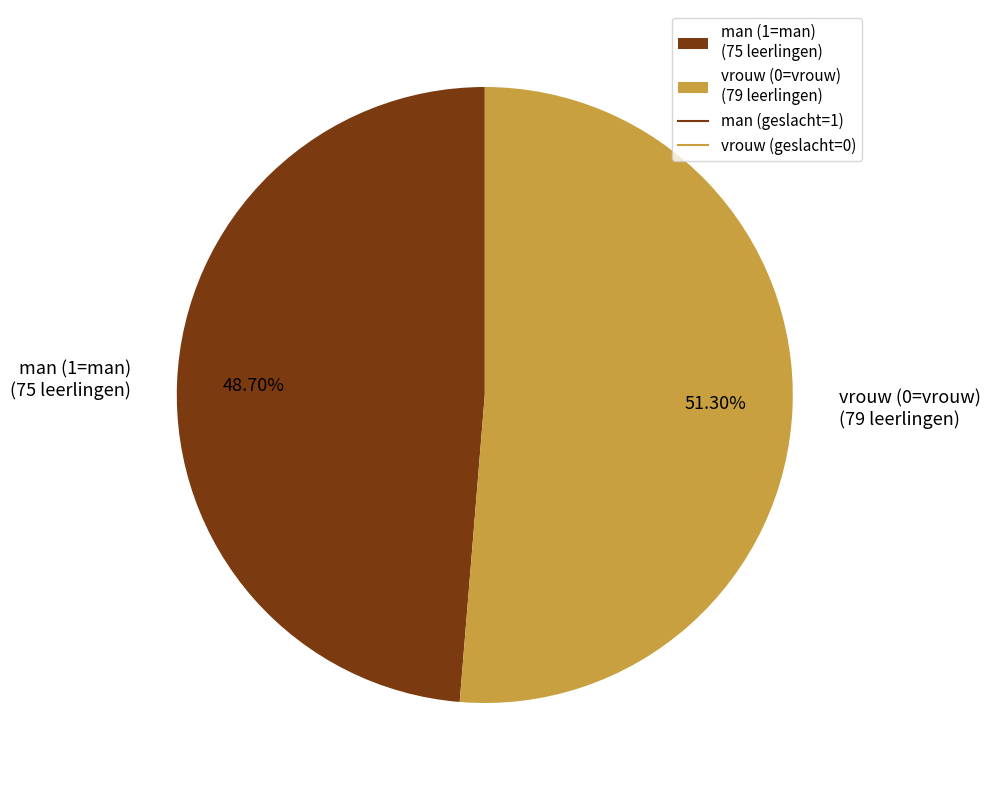

Count the number of slices in the pie.

2